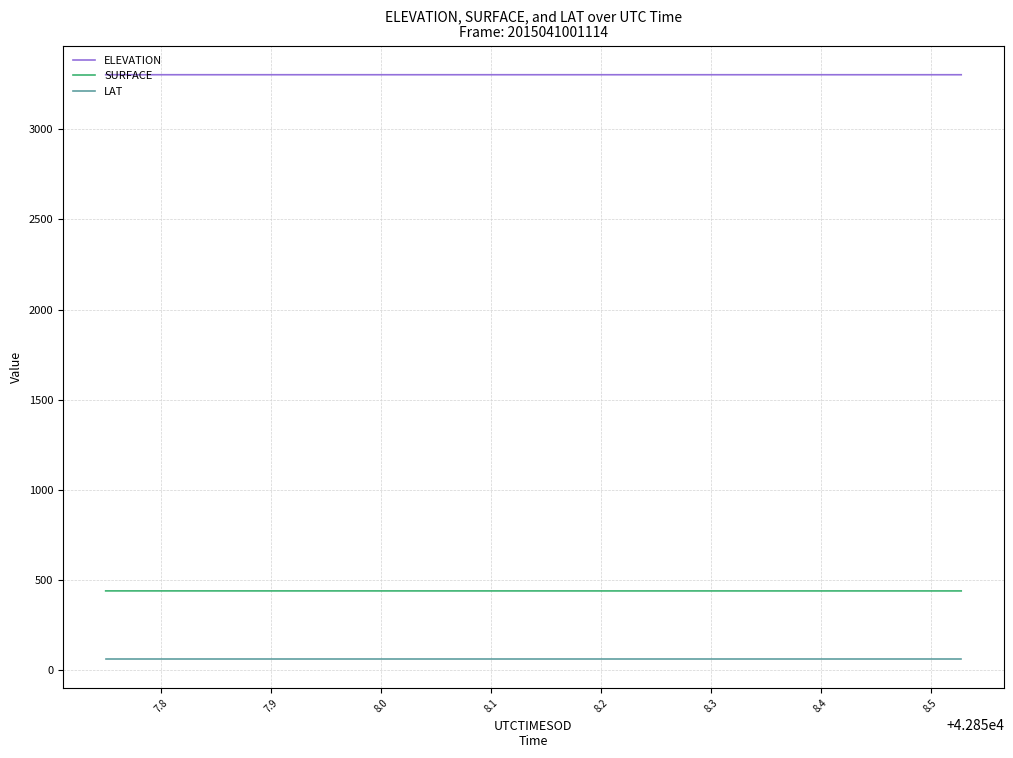

Which series has the largest total across all categories?

ELEVATION